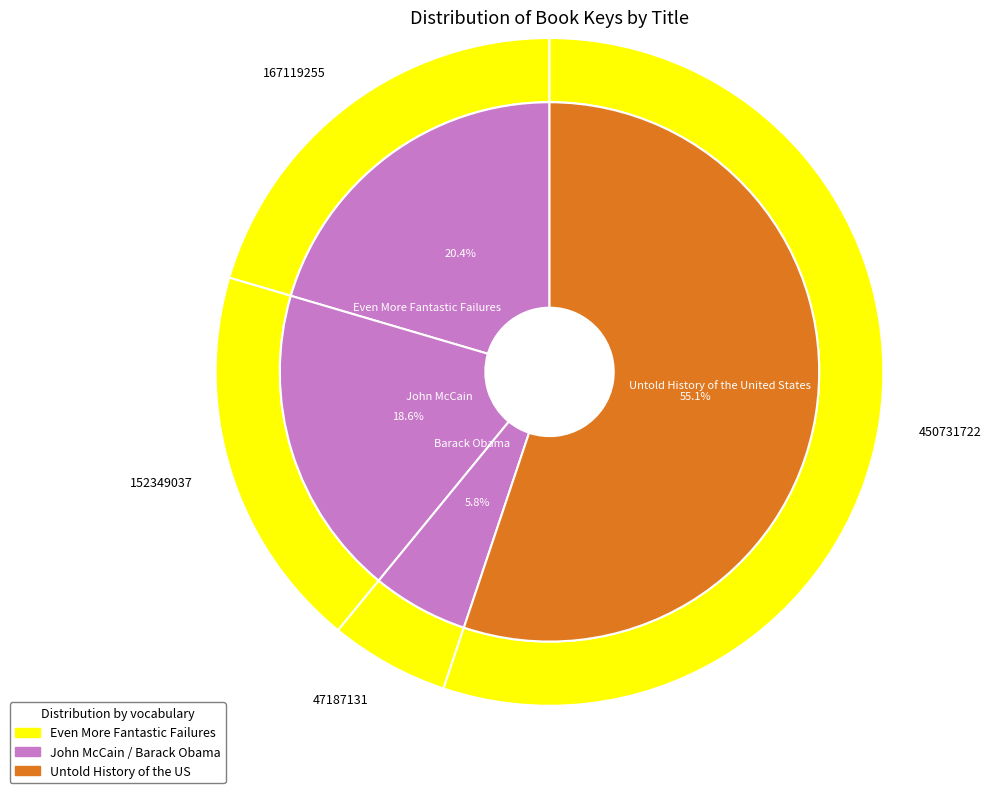

To the nearest percent, what is the difference between the largest and smallest slice percentages?

49%